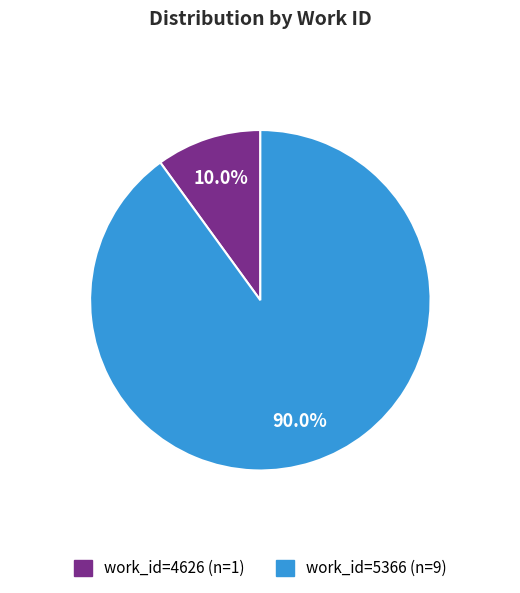

Is there a majority slice in this chart?

Yes